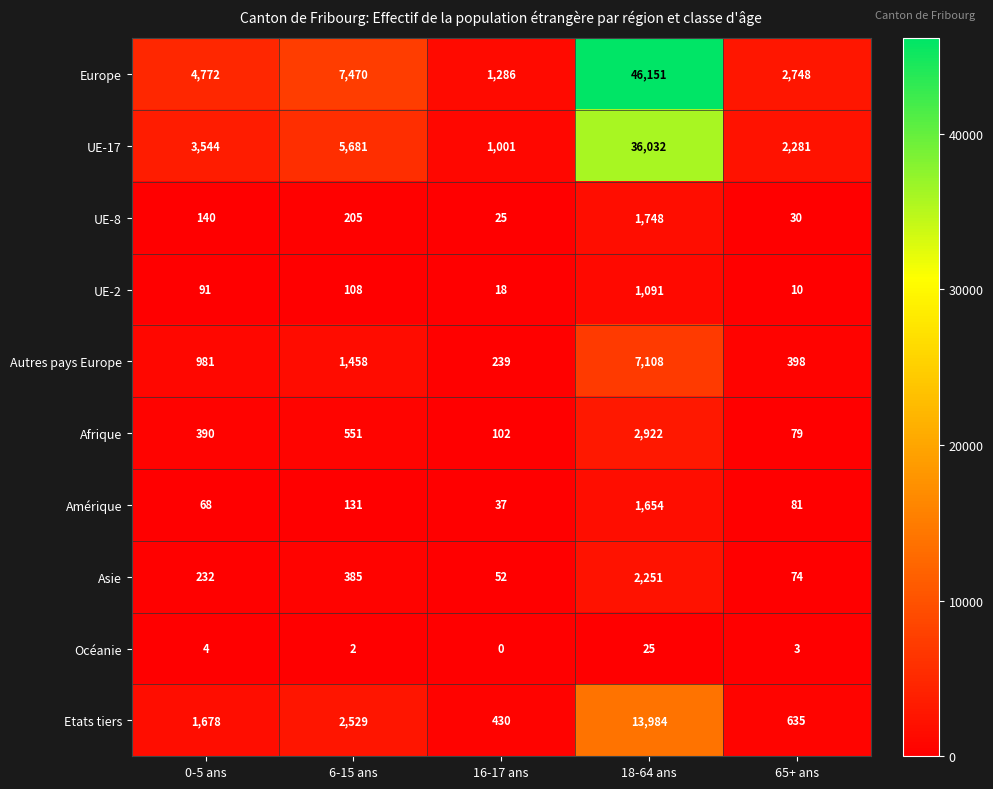

At 65+ ans, list the series in order from smallest to largest.

Océanie, UE-2, UE-8, Asie, Afrique, Amérique, Autres pays Europe, Etats tiers, UE-17, Europe